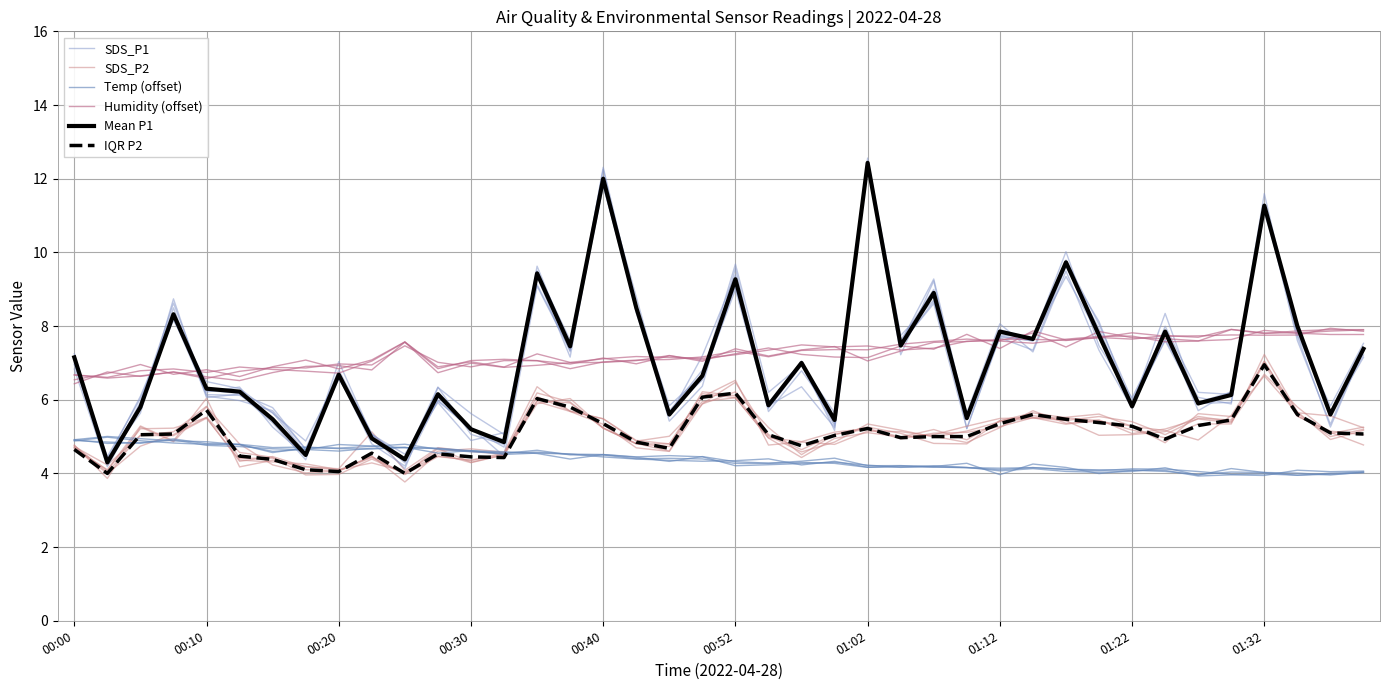

The value of SDS_P2 at 19 is 1.8. True or false?

False